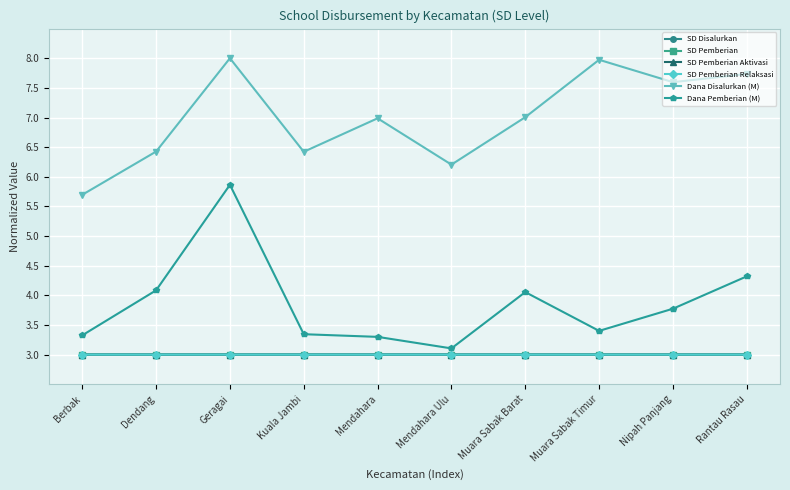

True or false: SD Pemberian Aktivasi has more than 1 interior local peaks.

True